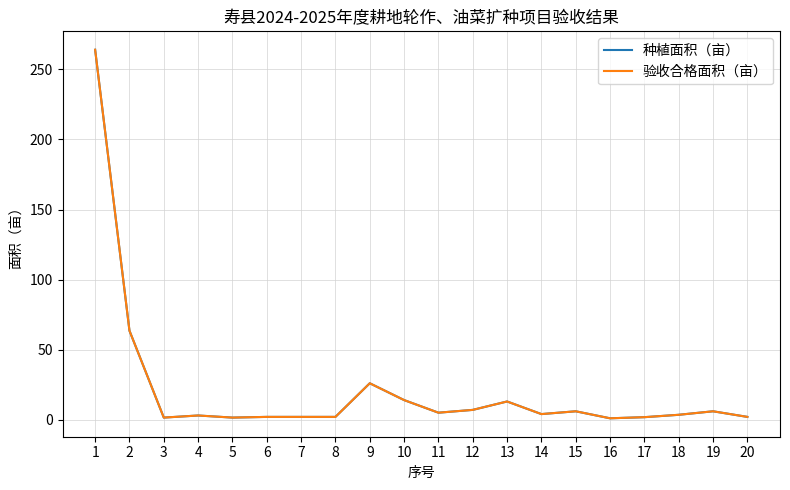

What value does the 种植面积（亩） series have at 5?

1.5